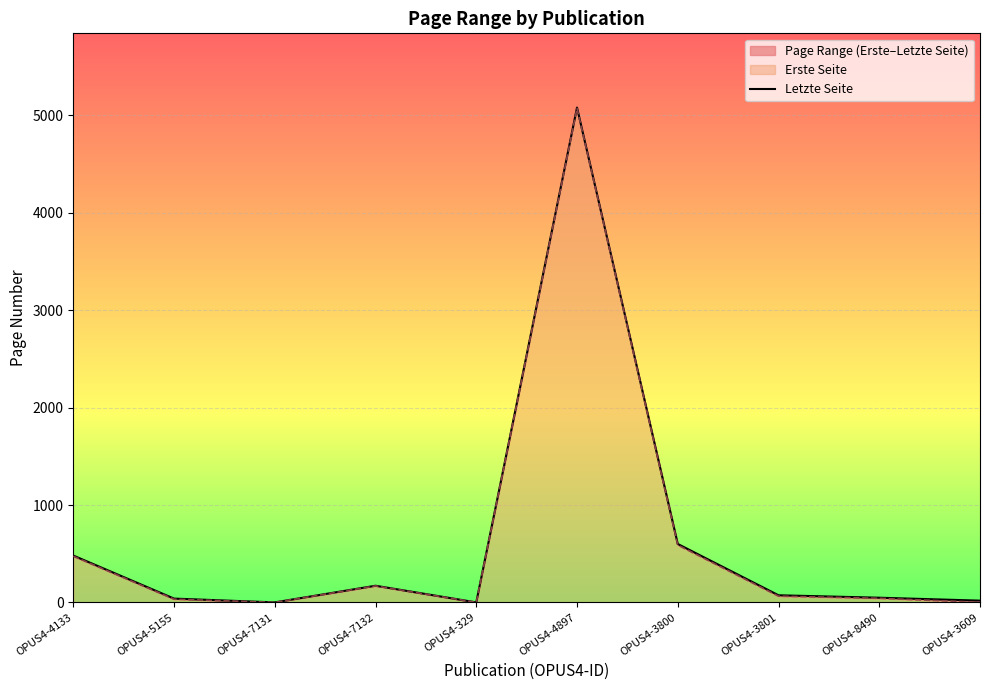

The chart shows a value of 5081 at OPUS4-4897. True or false?

True